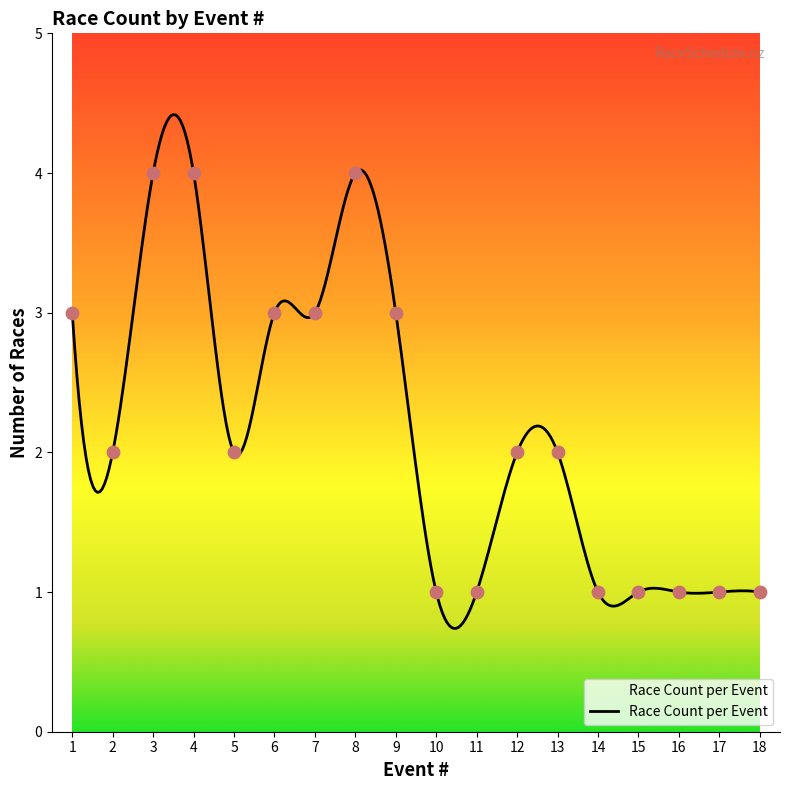

What is the change in value from 7 to 18?

-2